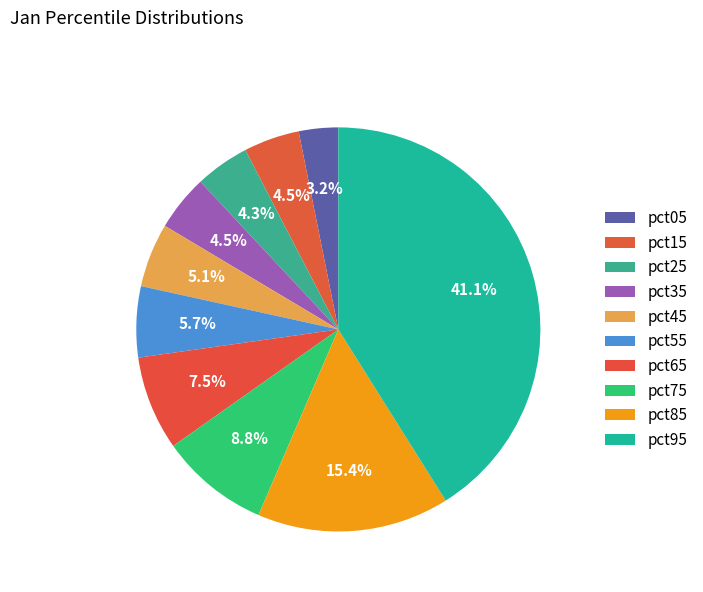

Count the number of slices in the pie.

10